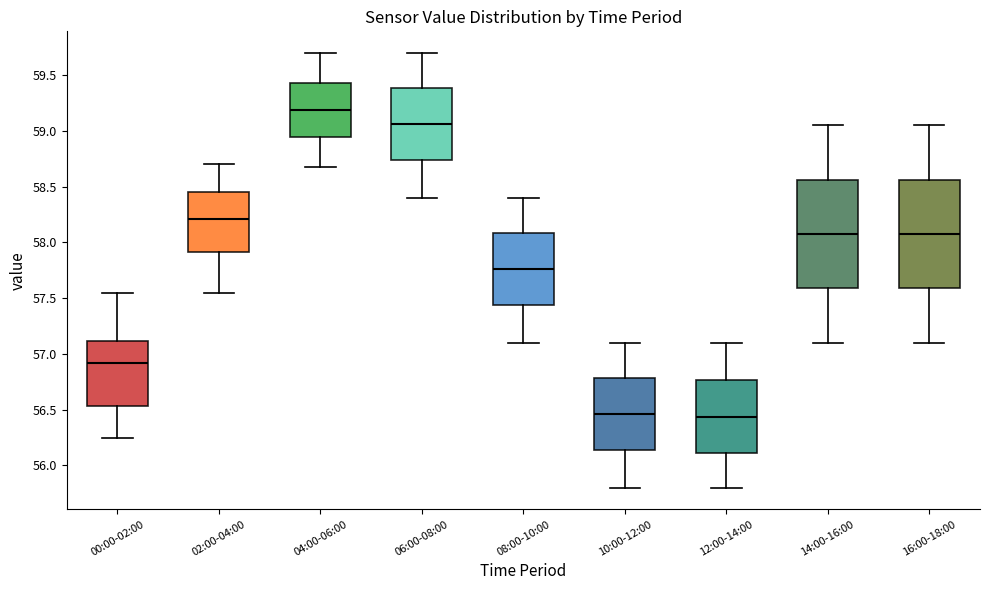

Reading left to right, transcribe this box plot: for each box, give where its median line is, the range the box spans, and where its two whiskers end, as read against the y-axis. The values are not printed on the chart, so give them approximately, as read against the axis.

00:00-02:00: median 56.90, box 56.55 to 57.10, whiskers 56.25 to 57.55
02:00-04:00: median 58.20, box 57.90 to 58.45, whiskers 57.55 to 58.70
04:00-06:00: median 59.20, box 58.95 to 59.45, whiskers 58.70 to 59.70
06:00-08:00: median 59.05, box 58.75 to 59.40, whiskers 58.40 to 59.70
08:00-10:00: median 57.75, box 57.45 to 58.10, whiskers 57.10 to 58.40
10:00-12:00: median 56.45, box 56.15 to 56.80, whiskers 55.80 to 57.10
12:00-14:00: median 56.45, box 56.10 to 56.75, whiskers 55.80 to 57.10
14:00-16:00: median 58.10, box 57.60 to 58.55, whiskers 57.10 to 59.05
16:00-18:00: median 58.10, box 57.60 to 58.55, whiskers 57.10 to 59.05